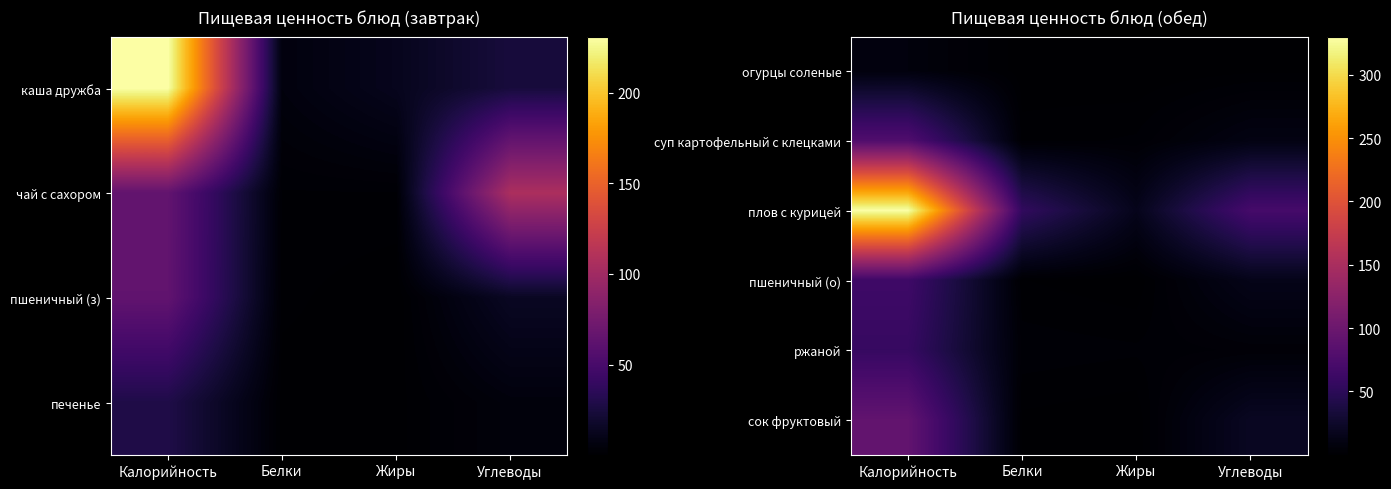

Which category has the highest value across all series?

Калорийность